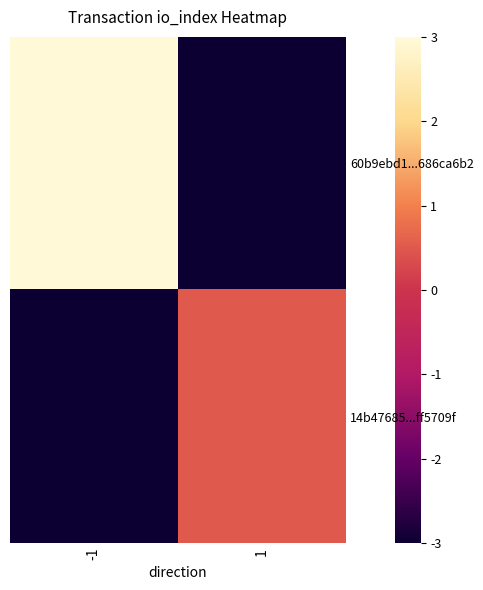

How many 60b9ebd1...686ca6b2 values are between -3 and 3?

2